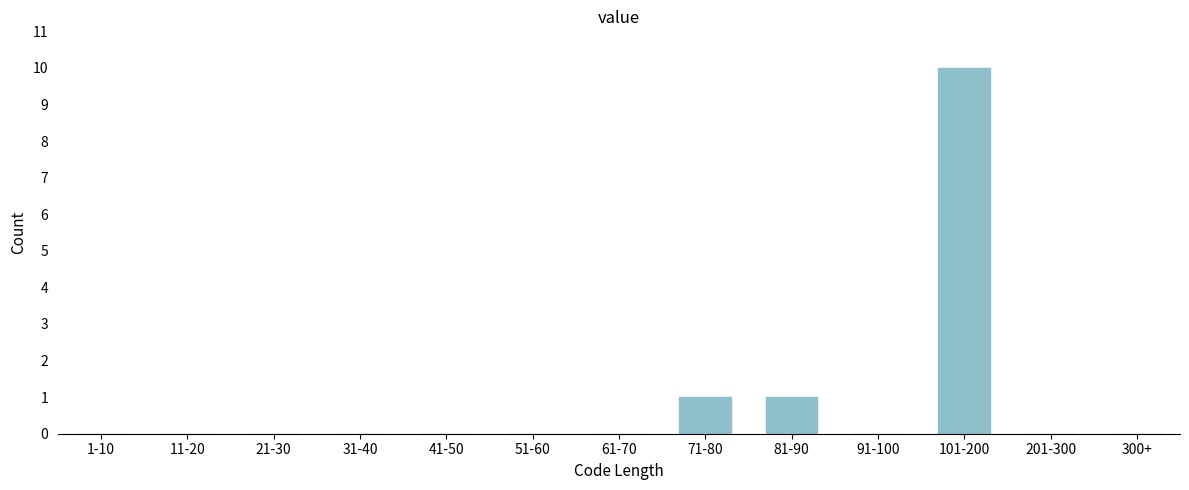

Reading left to right, transcribe all the data shown in this chart.

1-10=0	11-20=0	21-30=0	31-40=0	41-50=0	51-60=0	61-70=0	71-80=1	81-90=1	91-100=0	101-200=10	201-300=0	300+=0